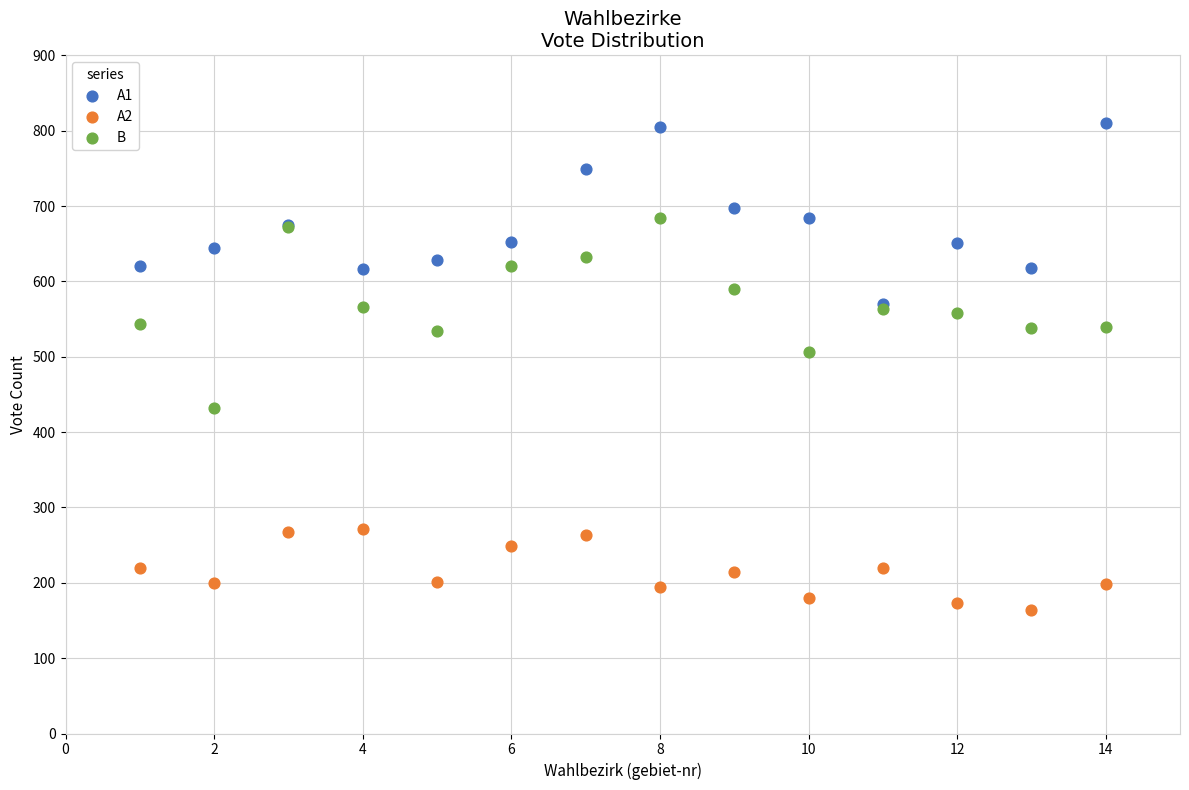

Across all series, what Y value is closest to 487?

506